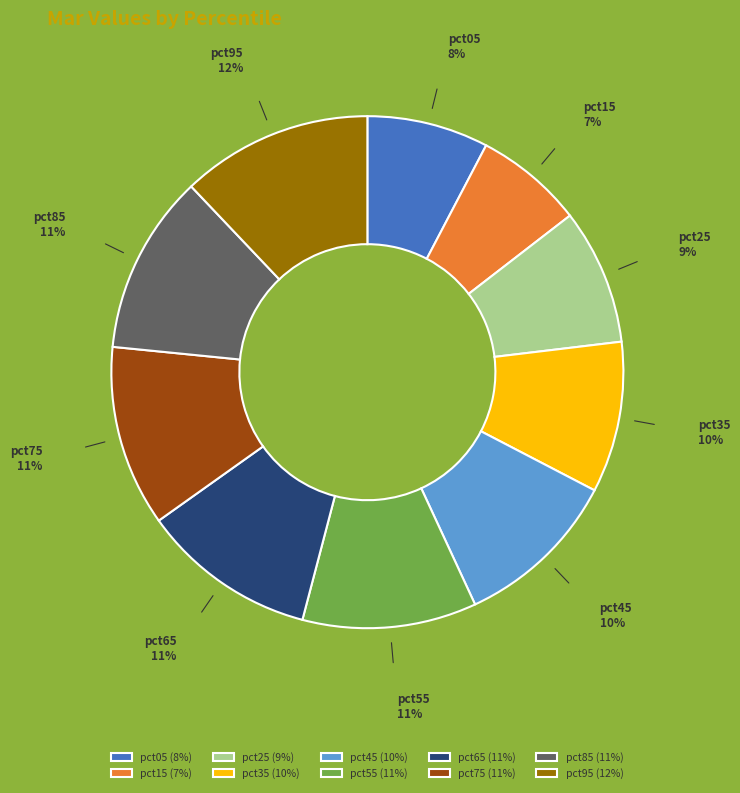

To the nearest percent, what is the difference between the pct45 and pct55 slice percentages?

1%